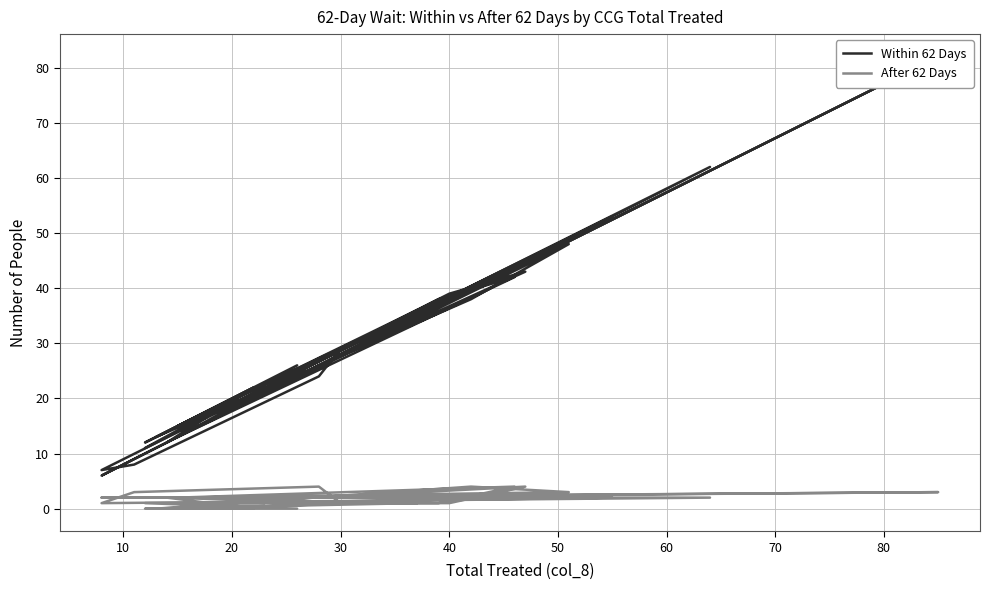

Which series has the largest total across all categories?

Within 62 Days